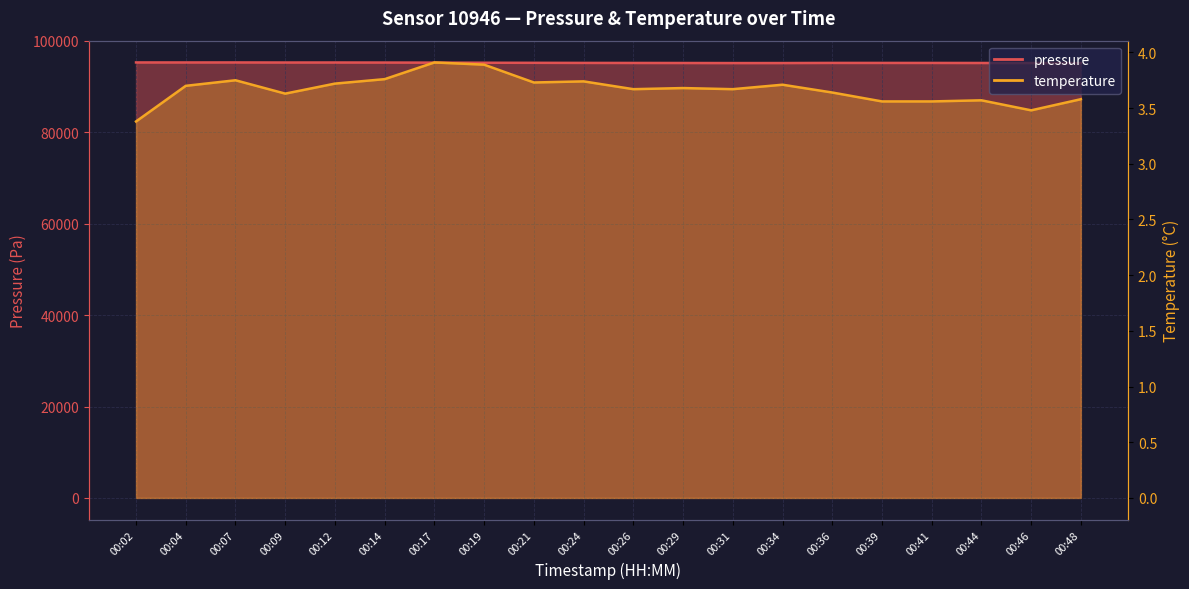

The pressure series shows 35899.1 at 00:36. True or false?

False